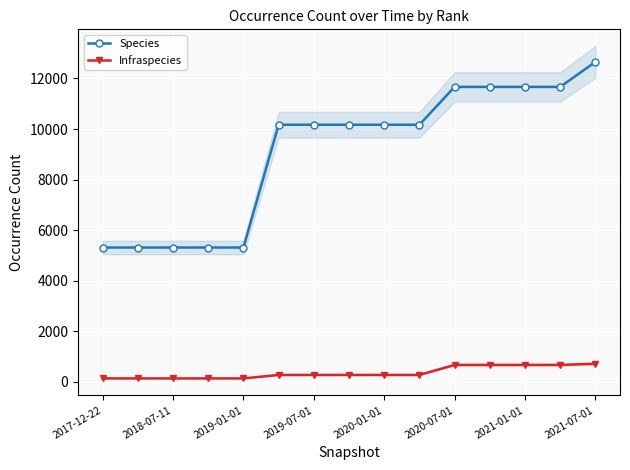

True or false: Species and Infraspecies cross at least once.

False